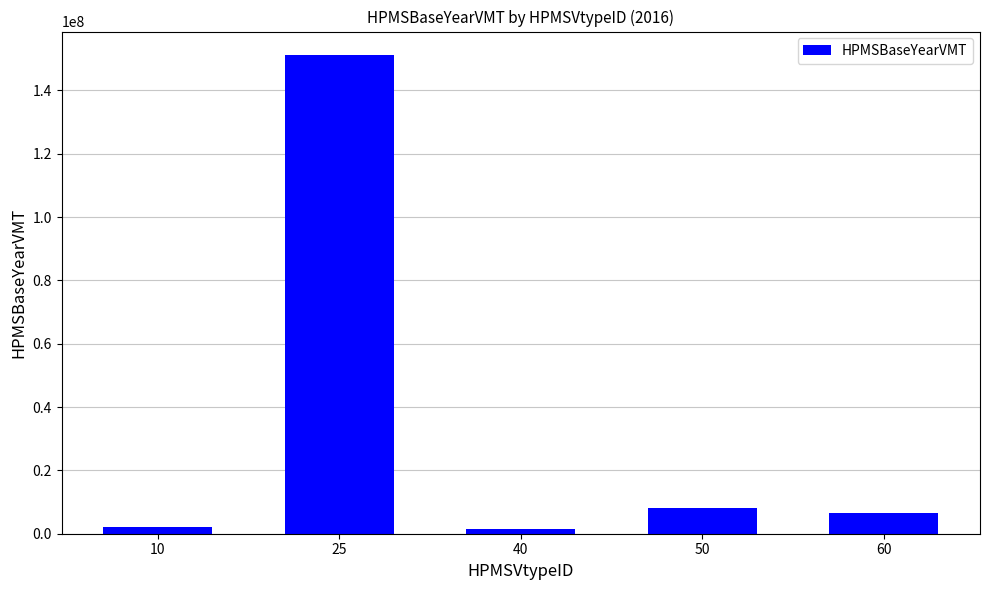

What is the change in value from 10 to 50?

+6023390.3